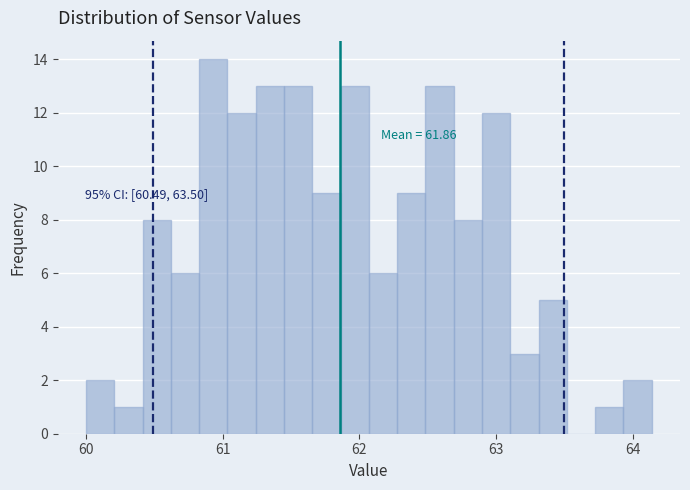

Read against the x-axis, roughly where is the centre of the tallest bar?

60.9